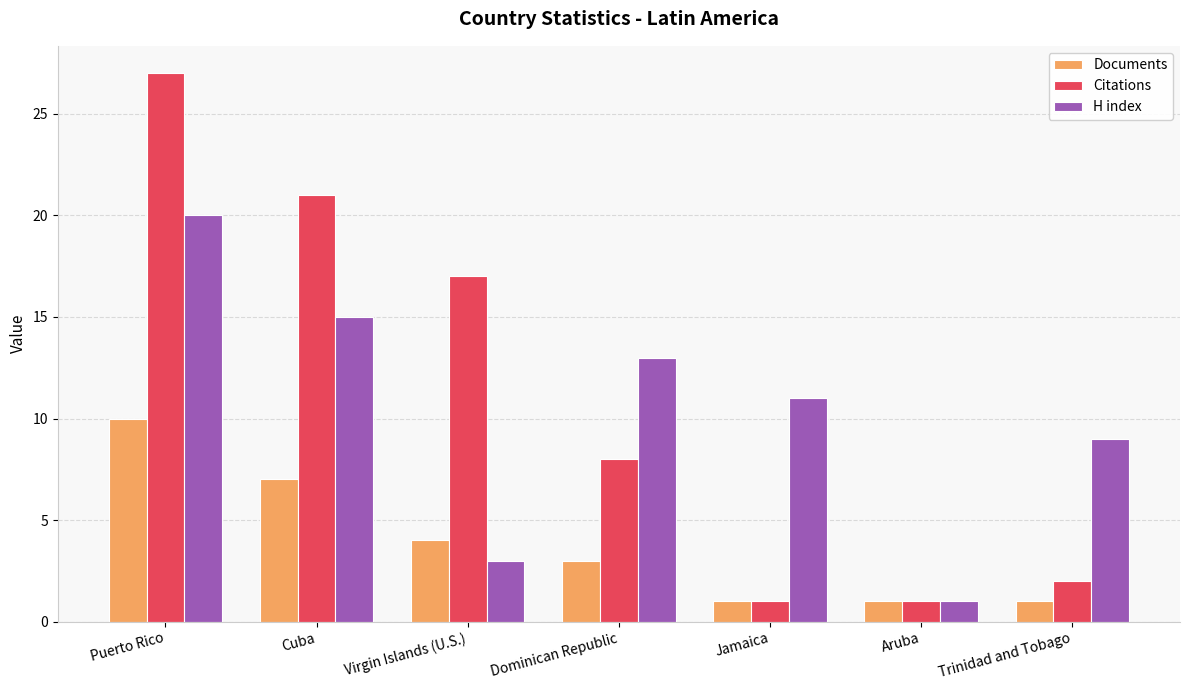

What is the sum of the H index values at Cuba and Jamaica?

26